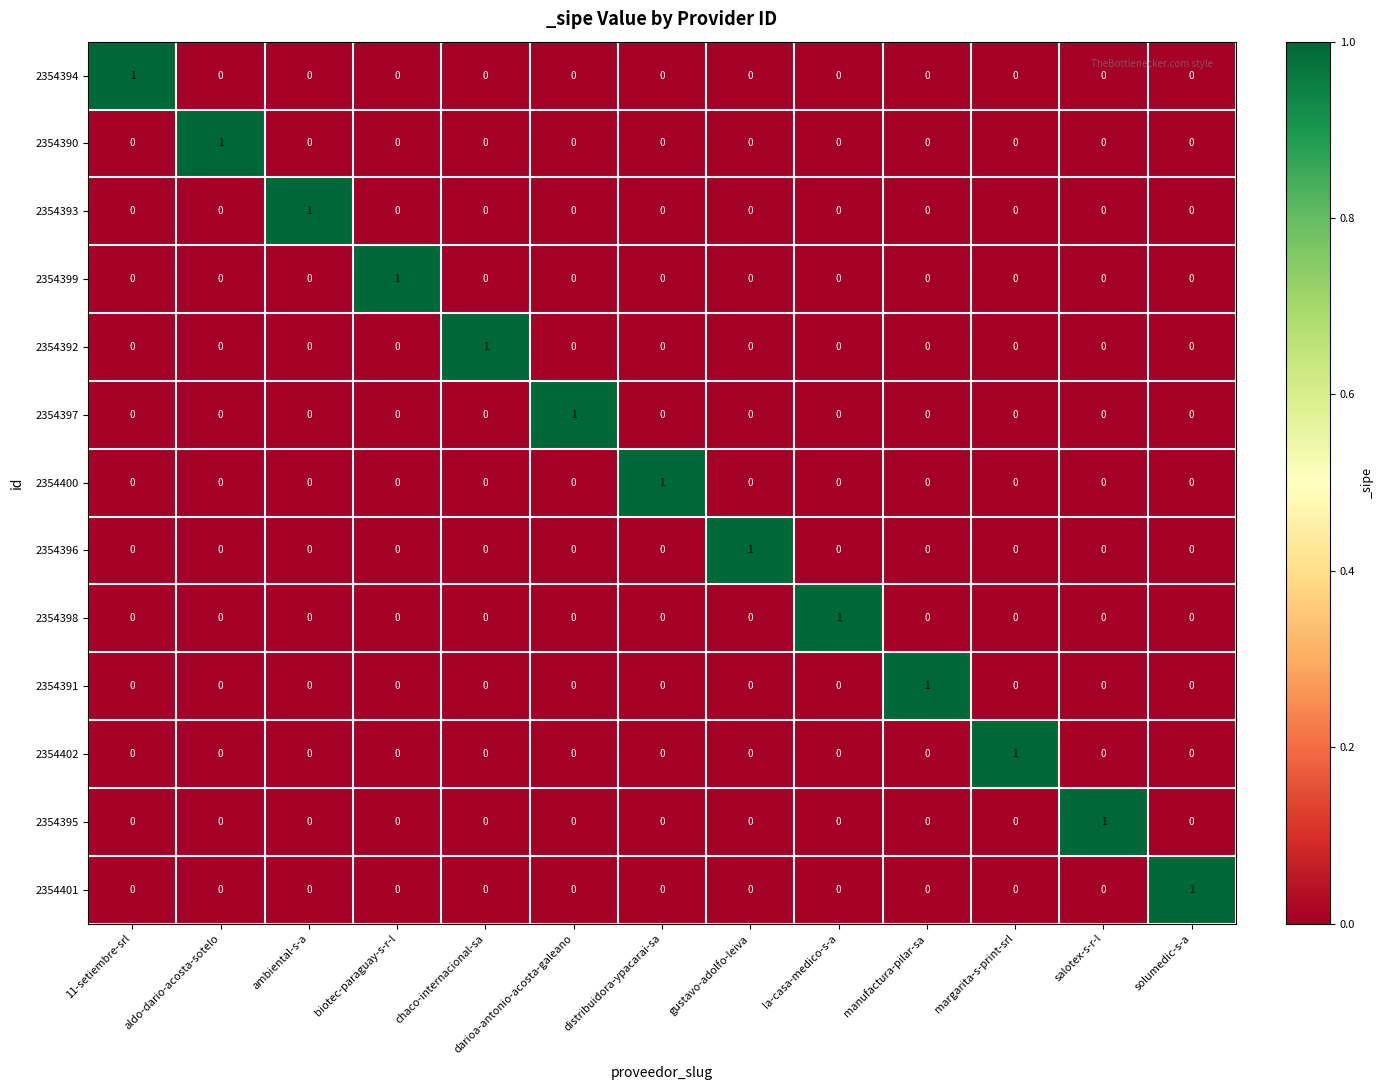

How many series are shown in this chart?

13